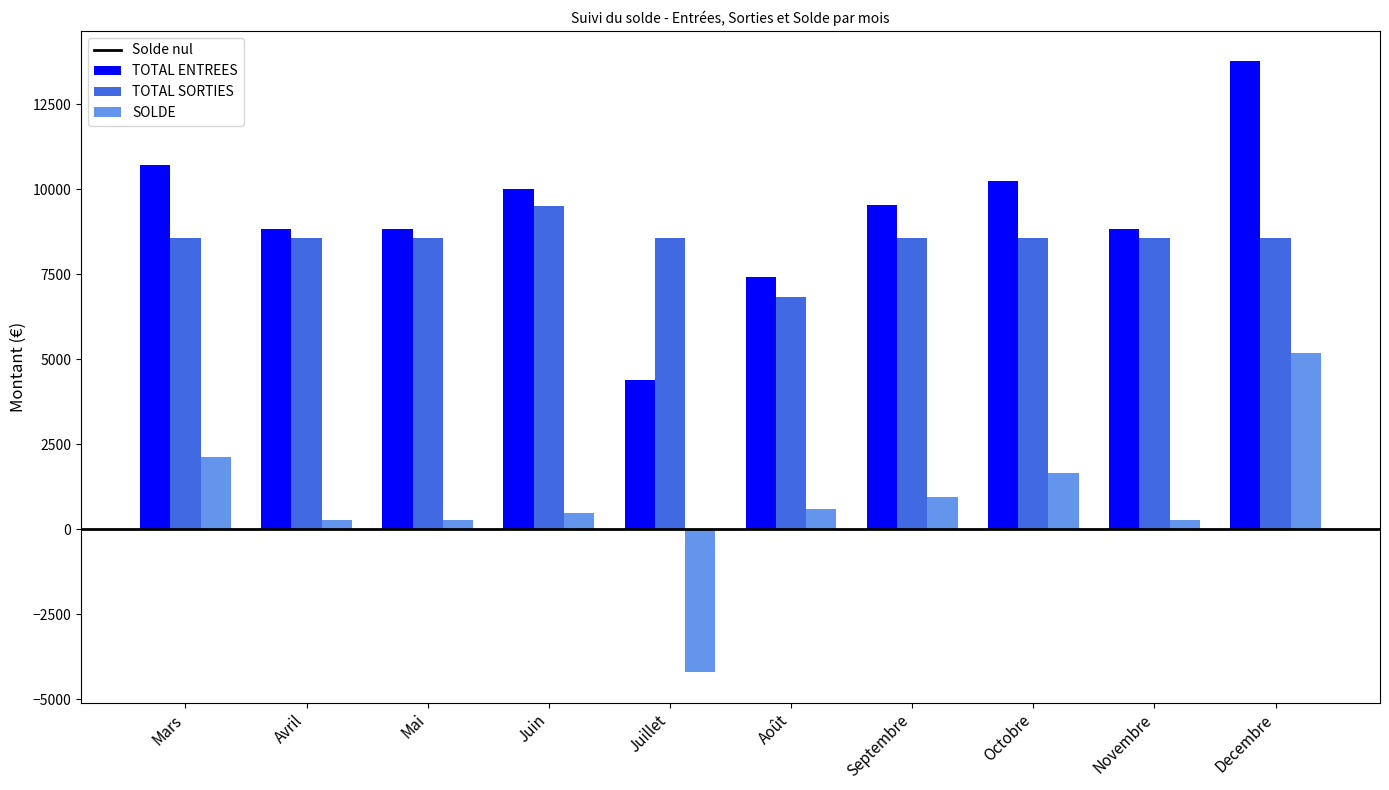

Is the value of SOLDE at Novembre greater than the value of TOTAL ENTREES at Septembre?

No